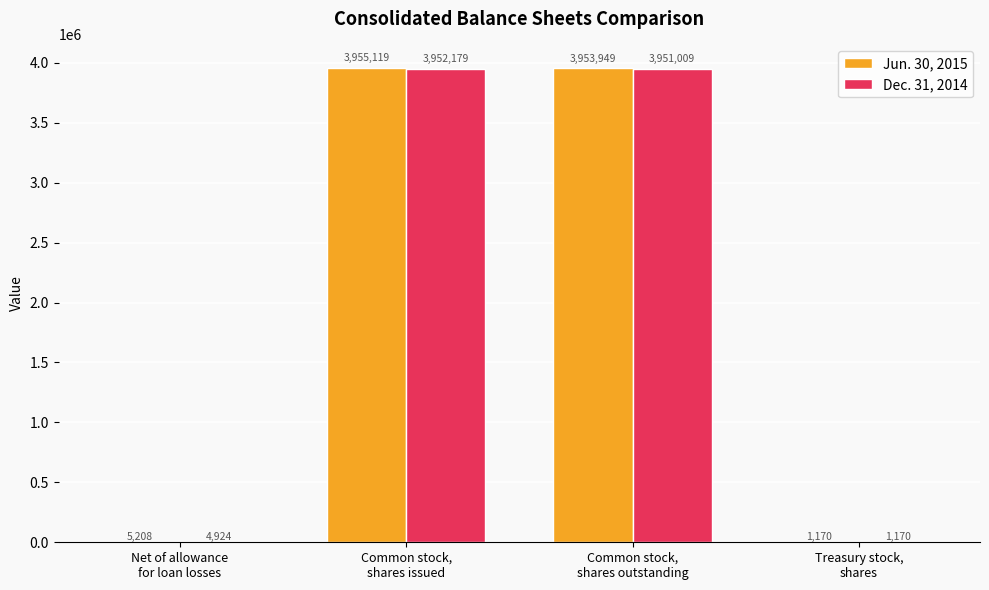

Which series has the largest total across all categories?

Jun. 30, 2015